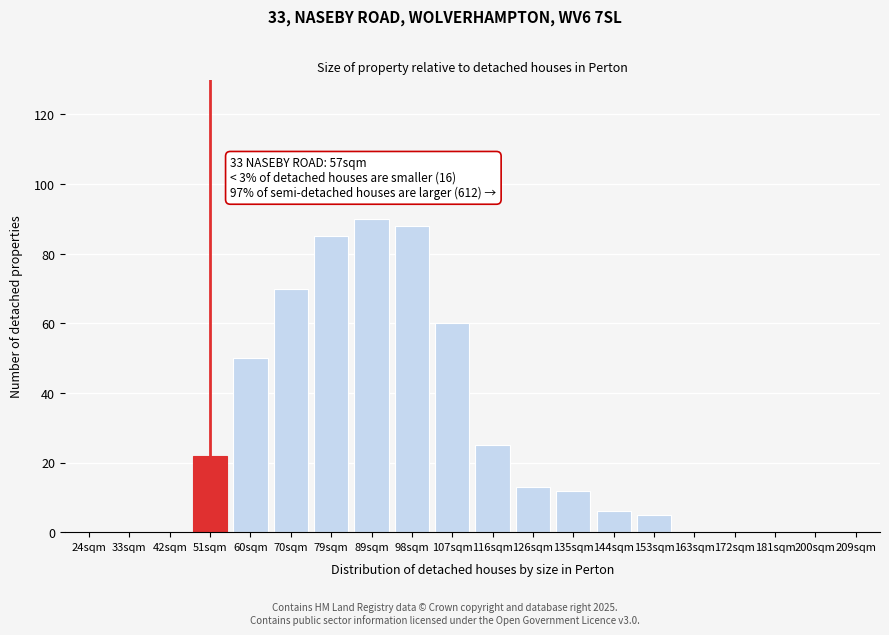

Reading right to left, list all the values displayed in this chart.

209sqm=0	200sqm=0	181sqm=0	172sqm=0	163sqm=0	153sqm=5	144sqm=6	135sqm=12	126sqm=13	116sqm=25	107sqm=60	98sqm=88	89sqm=90	79sqm=85	70sqm=70	60sqm=50	51sqm=22	42sqm=0	33sqm=0	24sqm=0